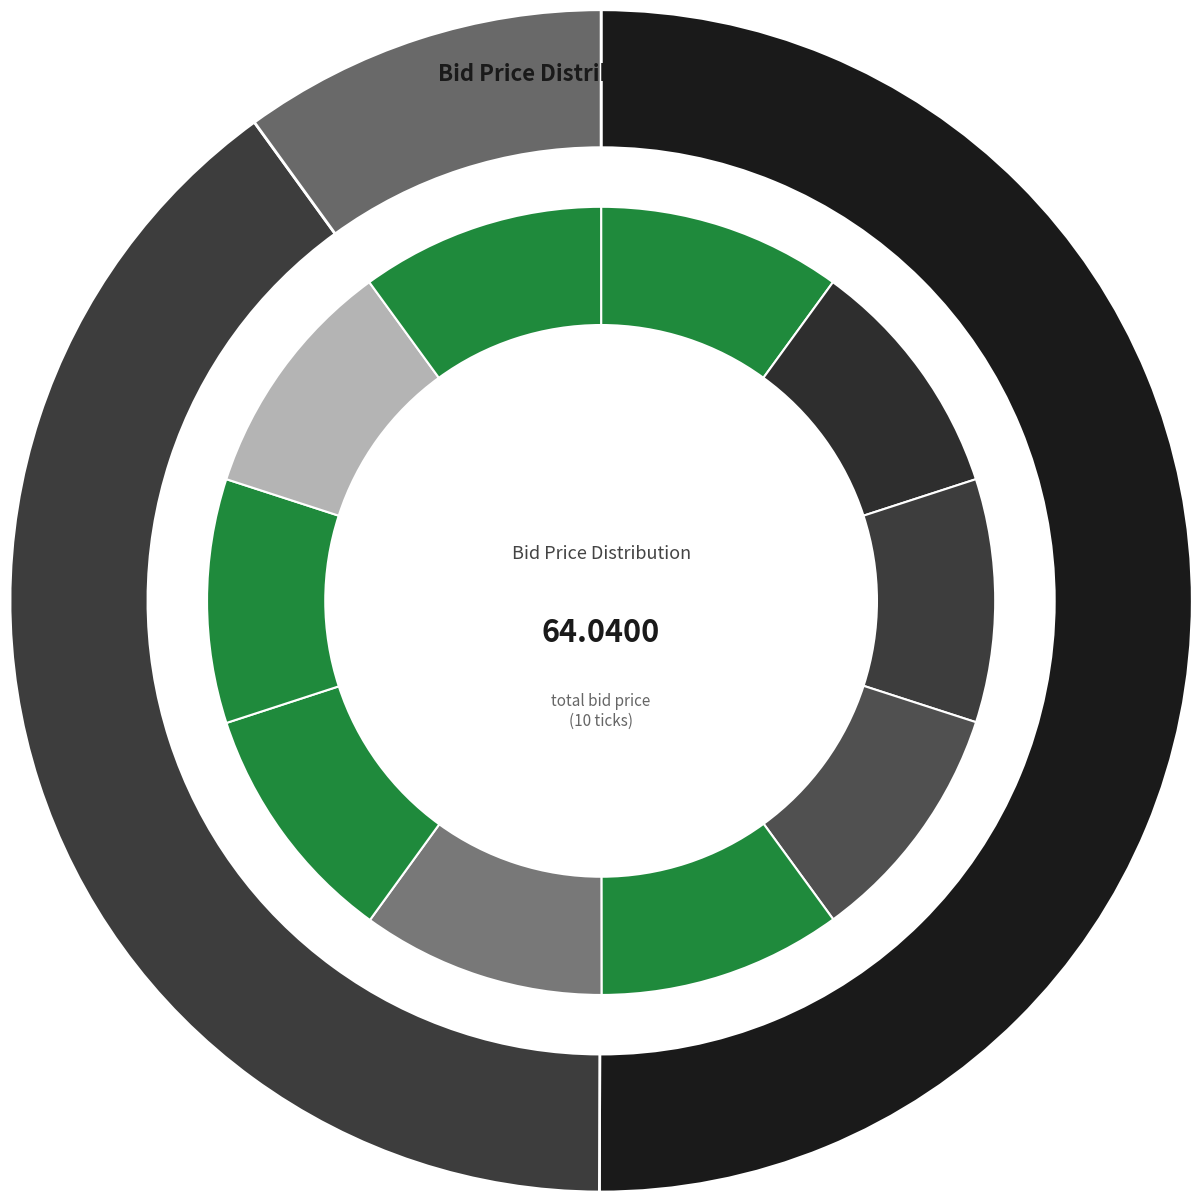

Does 13:09:35.135 account for over 50% of the chart?

No